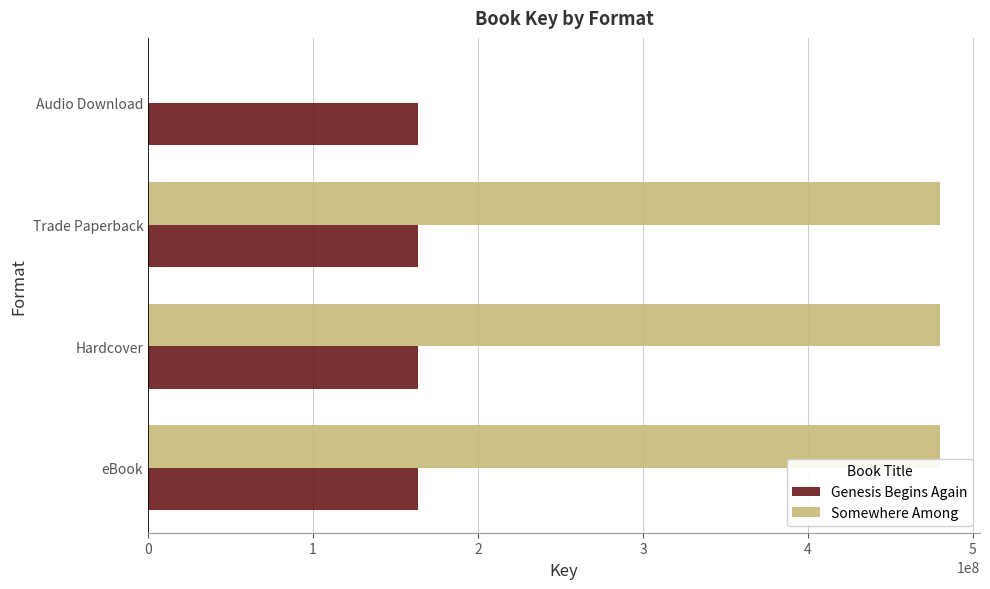

Is the value of Genesis Begins Again at Audio Download greater than the value of Somewhere Among at eBook?

No